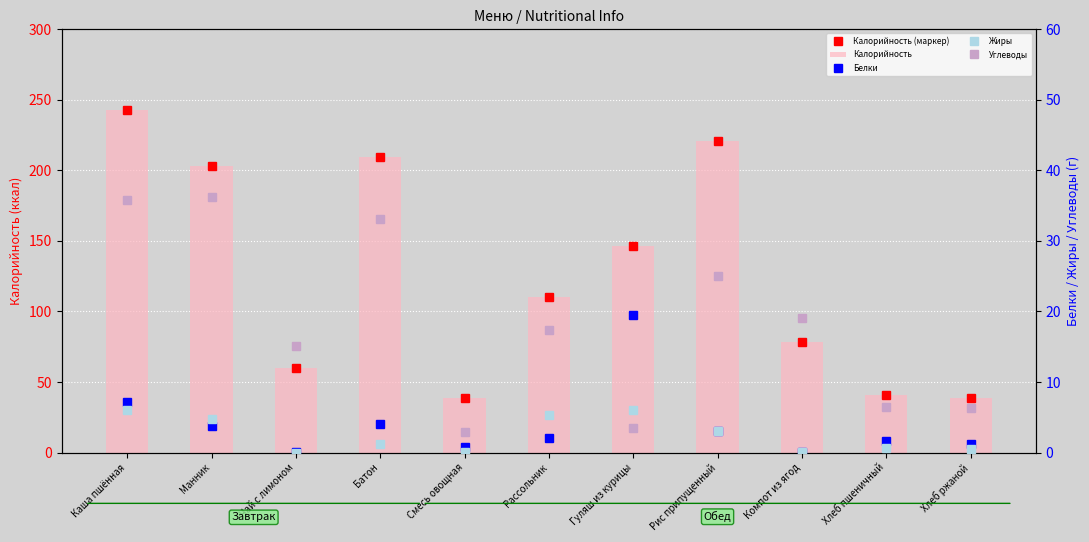

What is the maximum value shown in the chart?

242.6